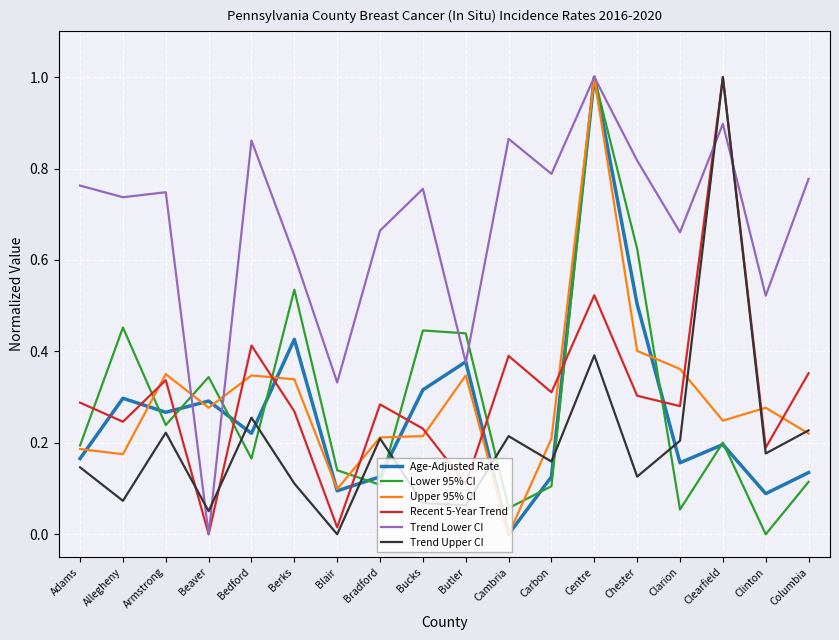

Which series changed the most between Armstrong and Columbia?

Age-Adjusted Rate